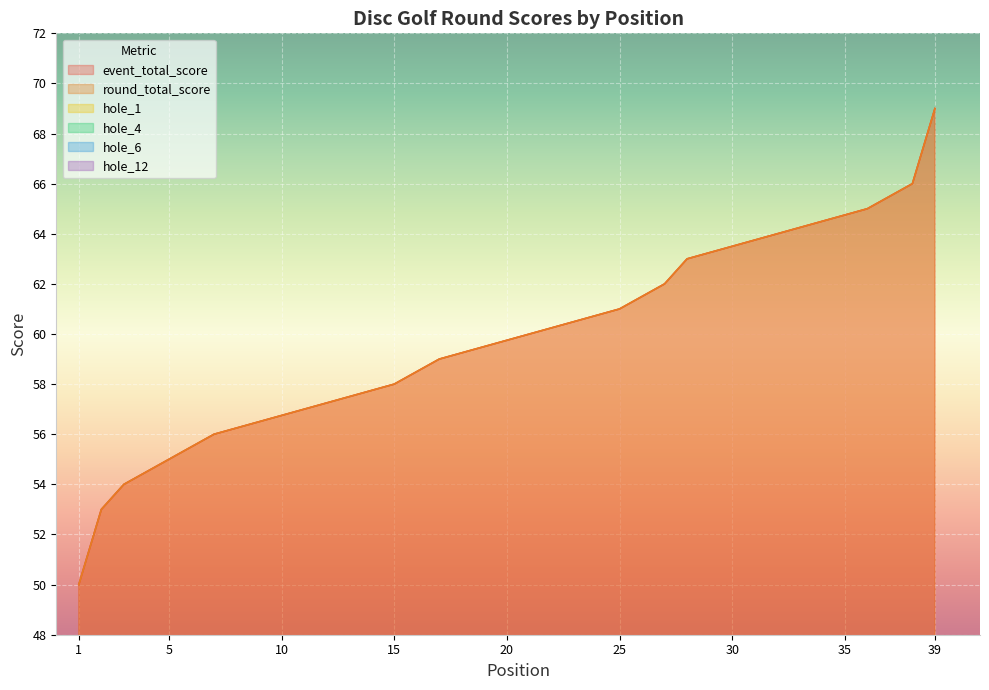

True or false: round_total_score and hole_12 cross at least once.

False